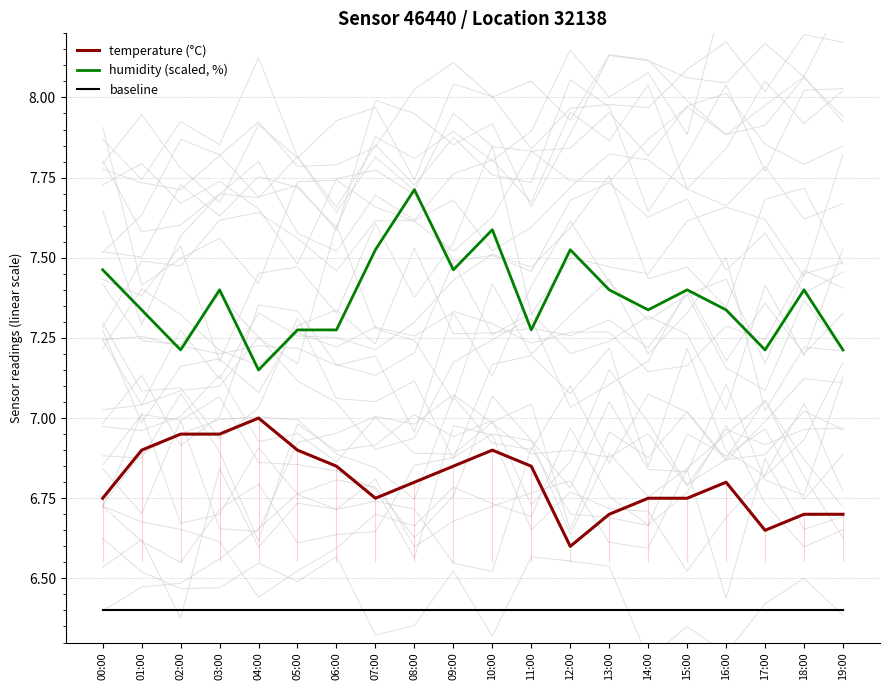

True or false: temperature (°C) and humidity (scaled, %) intersect in this chart.

False